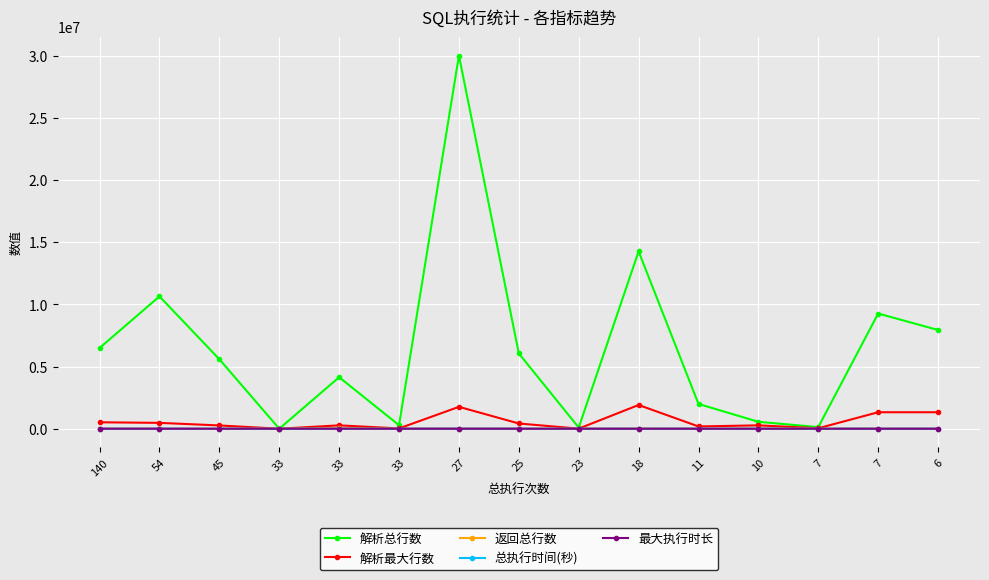

How many values in the 最大执行时长 series are below 6?

6